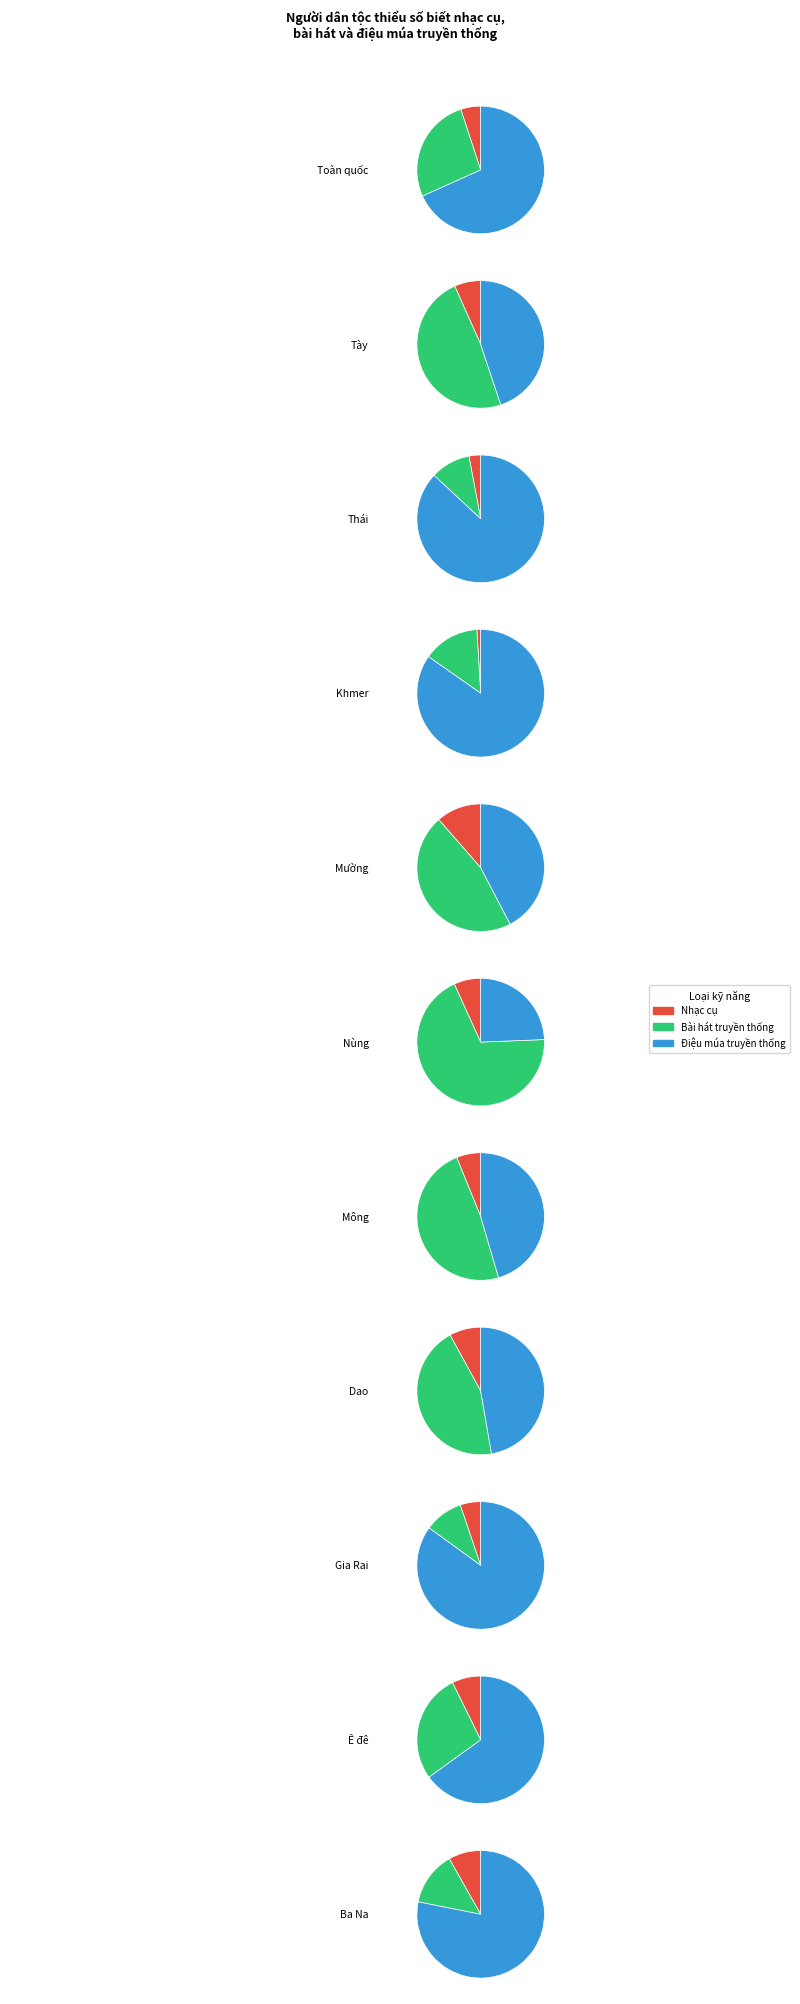

Which has a higher value, Biết sử dụng nhạc cụ or Biết điệu múa truyền thống?

Biết điệu múa truyền thống